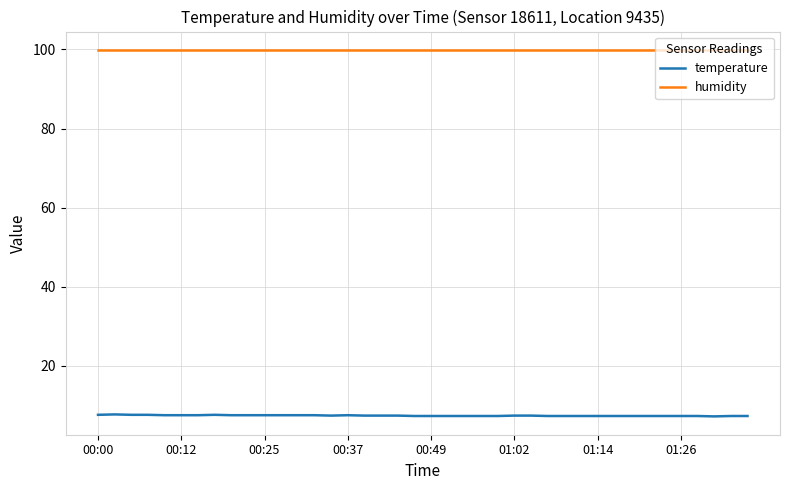

What is the greatest value displayed?

99.9